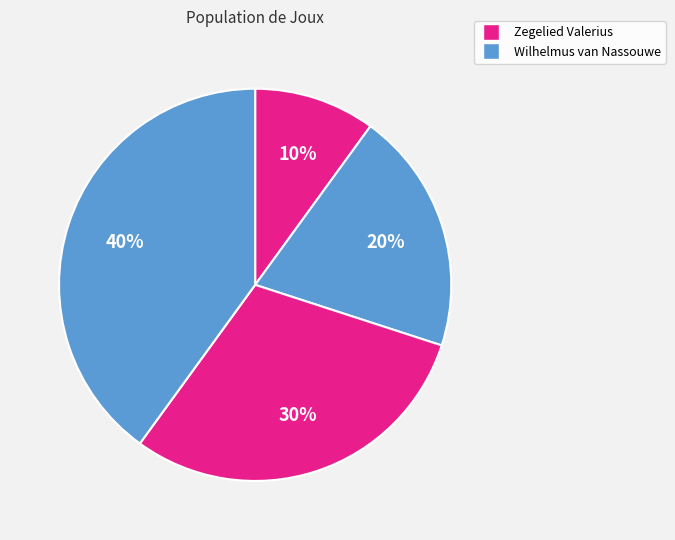

Rank the categories by value from highest to lowest.

Wilhelmus van Nassouwe (534020), Zegelied Valerius (534019), Wilhelmus van Nassouwe (X-34113), Zegelied Valerius (X-34112)